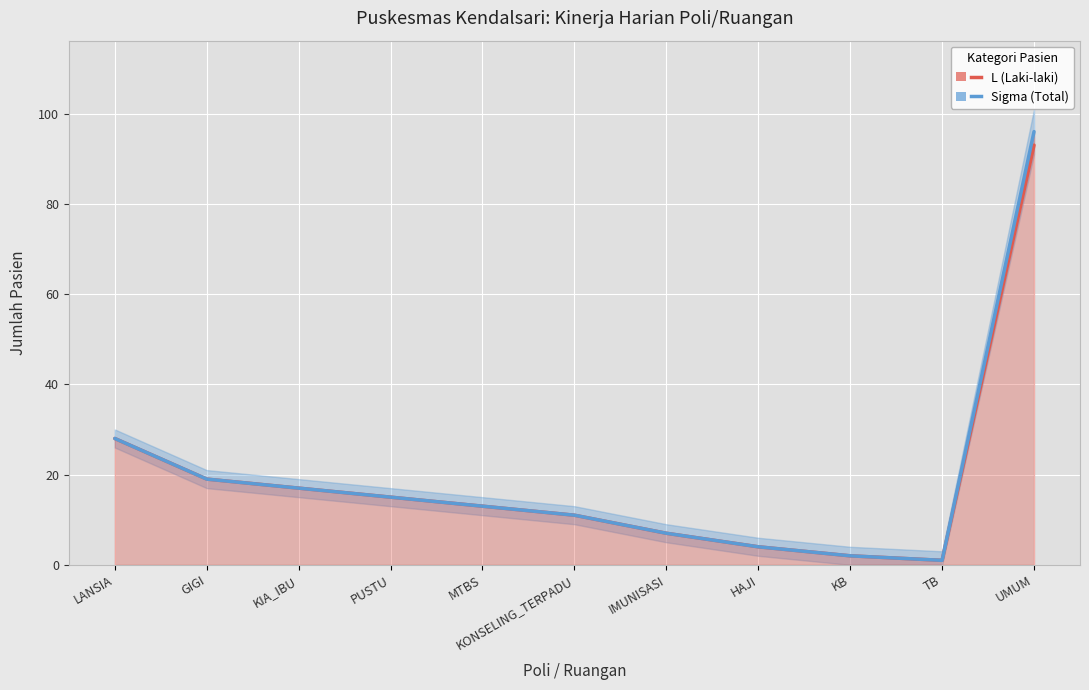

How many lines are shown in the chart?

2